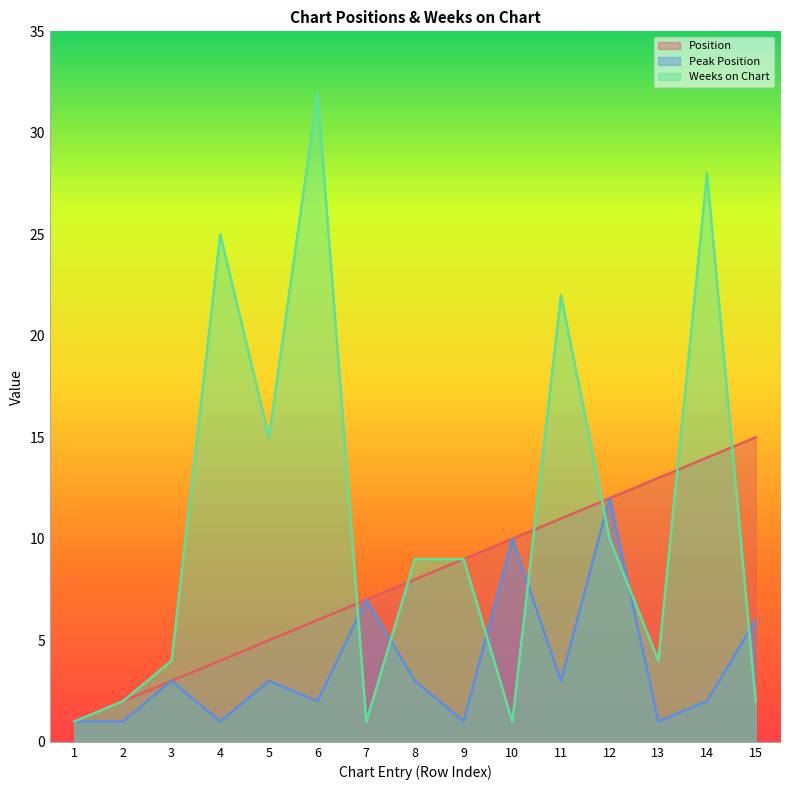

Reading left to right, extract all data points from this chart.

Position: 1	2	3	4	5	6	7	8	9	10	11	12	13	14	15
Peak Position: 1	1	3	1	3	2	7	3	1	10	3	12	1	2	6
Weeks on Chart: 1	2	4	25	15	32	1	9	9	1	22	10	4	28	2